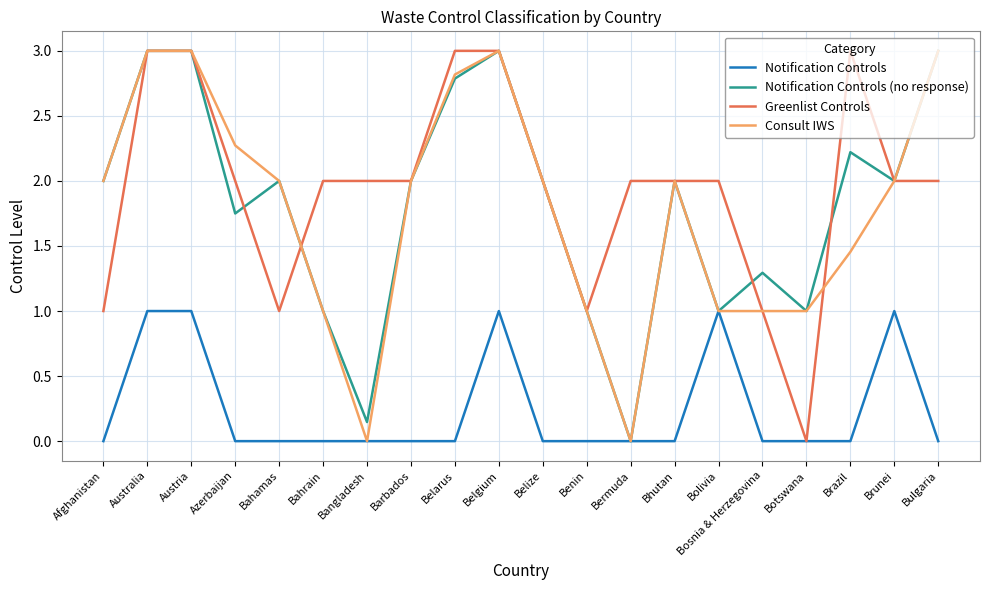

The value of Consult IWS at Belgium is 4.2. True or false?

False